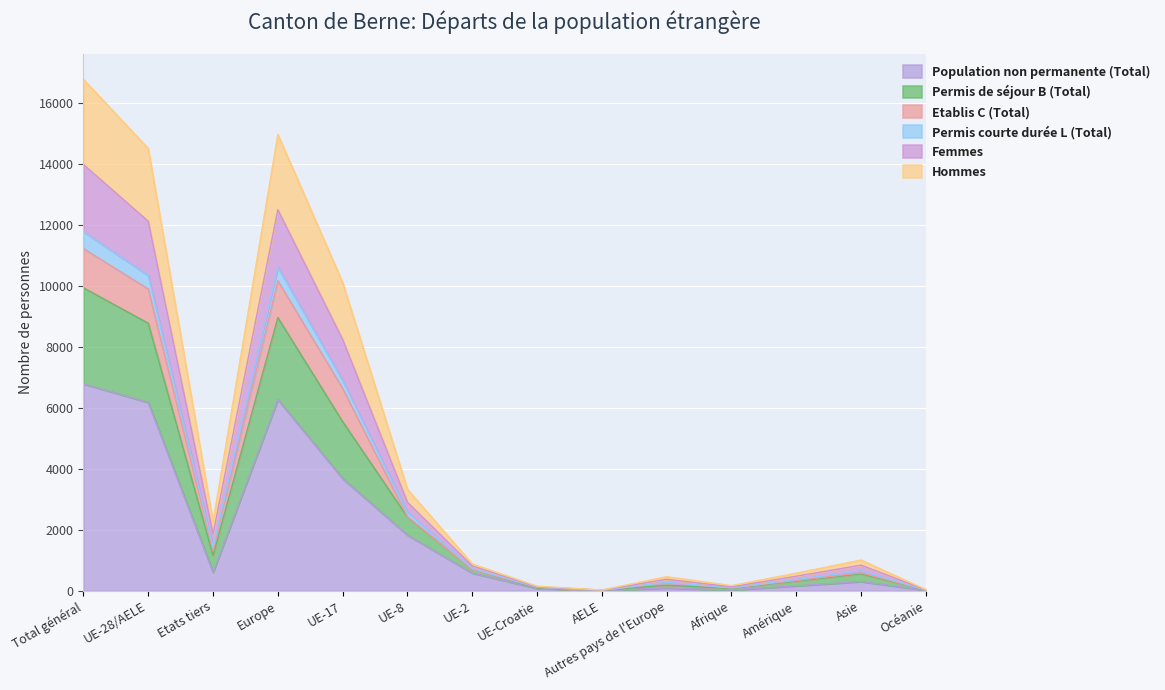

At which category is the sum across all series the highest?

Total général